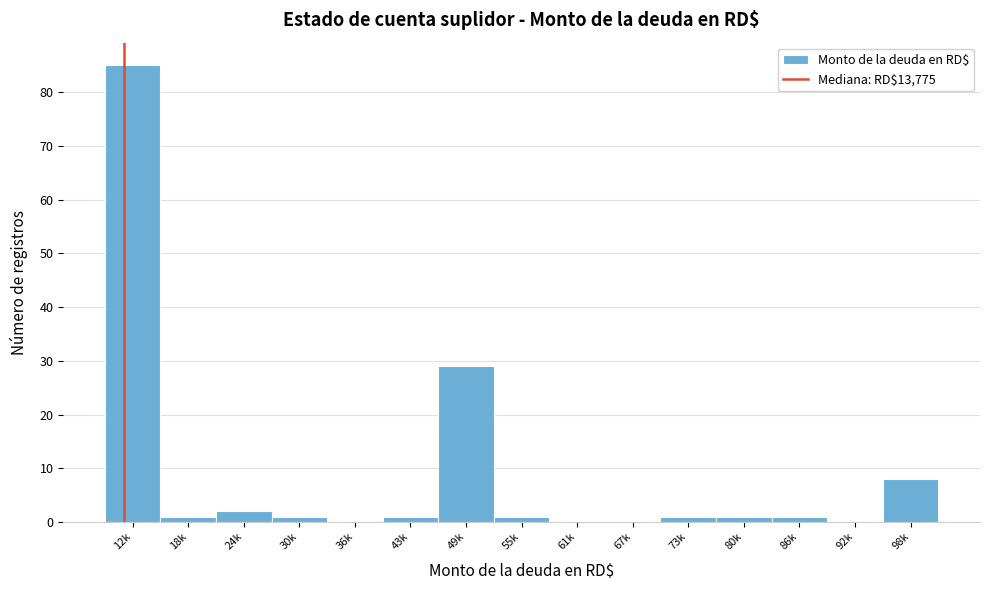

Reading left to right, transcribe all the data shown in this chart.

12k=85	18k=1	24k=2	30k=1	36k=0	43k=1	49k=29	55k=1	61k=0	67k=0	73k=1	80k=1	86k=1	92k=0	98k=8